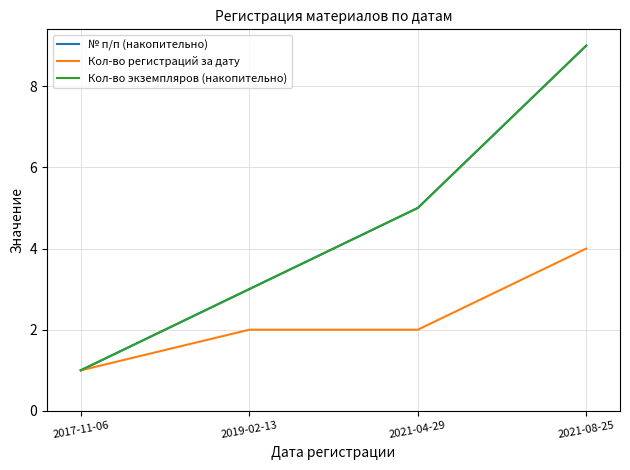

Does the chart display data point markers on the line(s)?

No